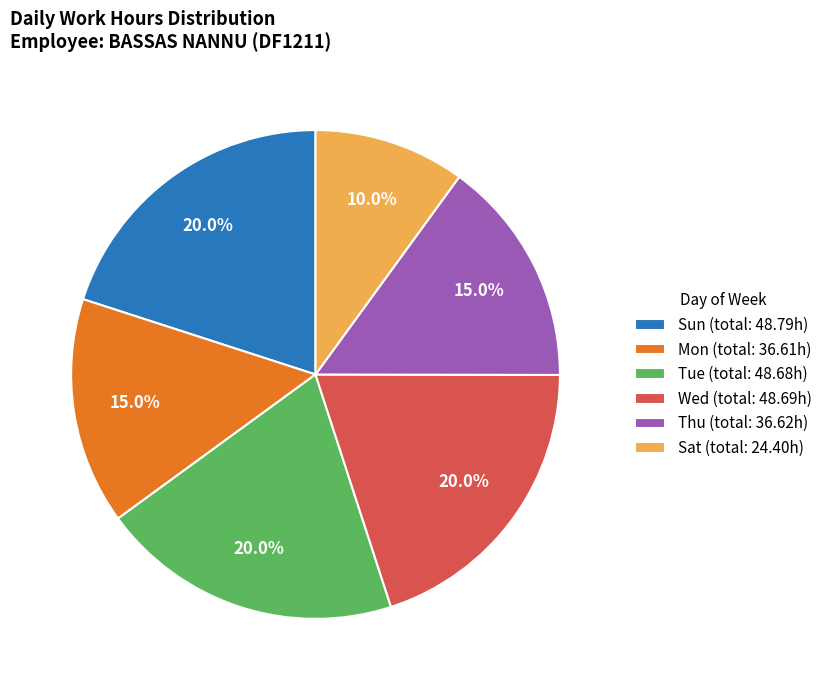

What is the smallest slice in the pie chart?

Sat (total: 24.40h)